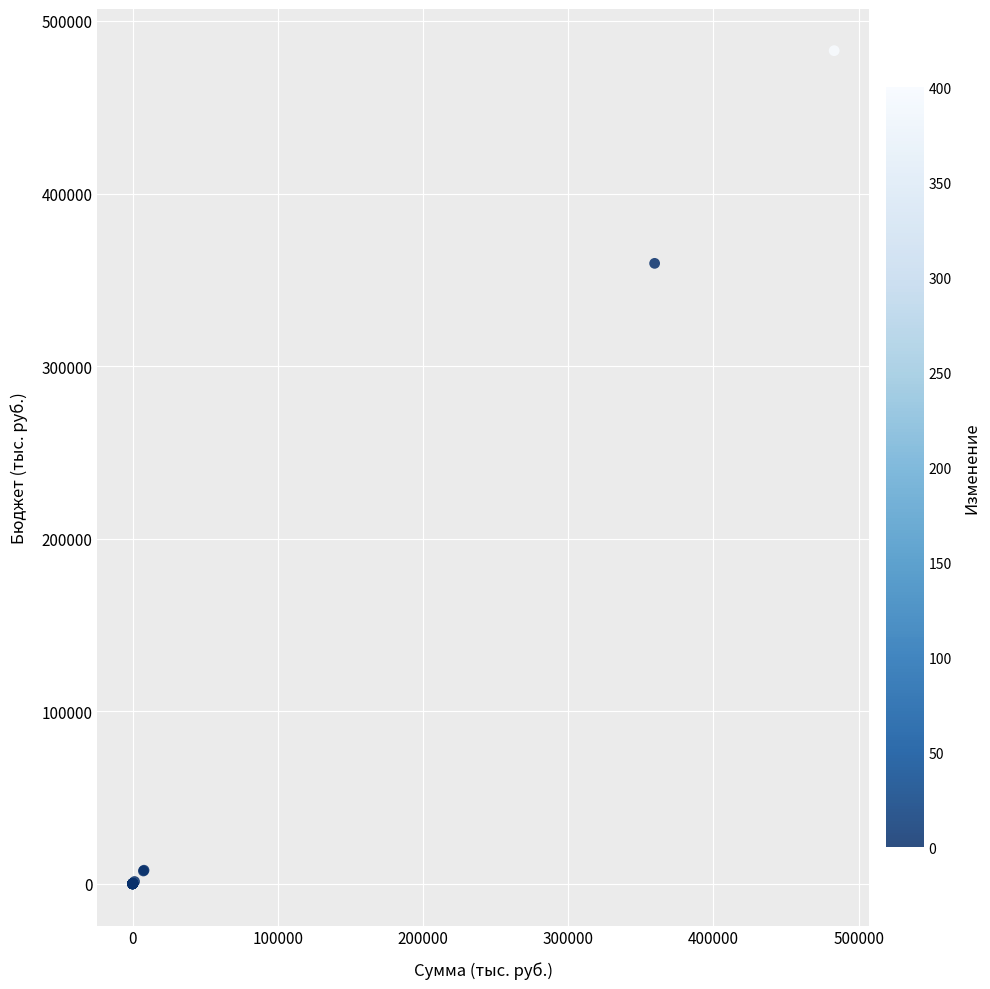

What Y value in the scatter plot is closest to 241392?

359533.0